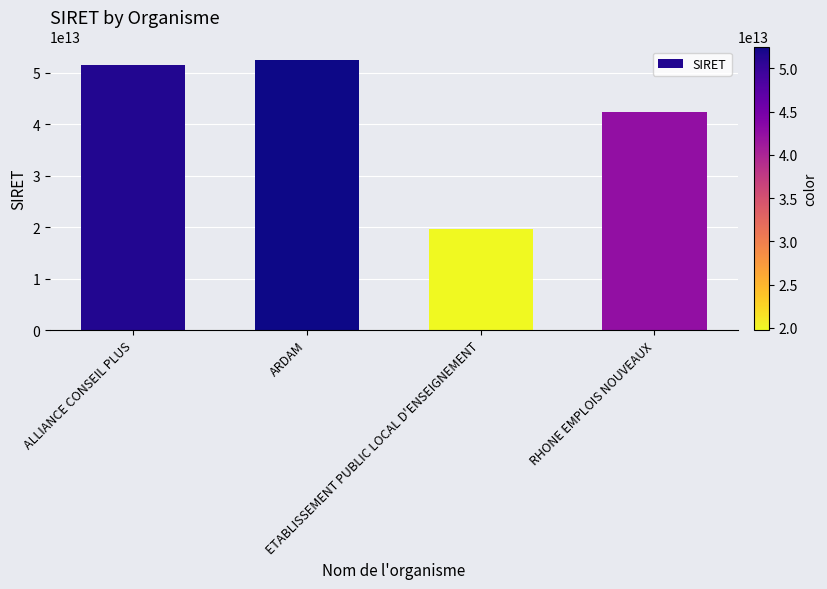

Rank the categories by value from highest to lowest.

ARDAM, ALLIANCE CONSEIL PLUS, RHONE EMPLOIS NOUVEAUX, ETABLISSEMENT PUBLIC LOCAL D'ENSEIGNEMENT